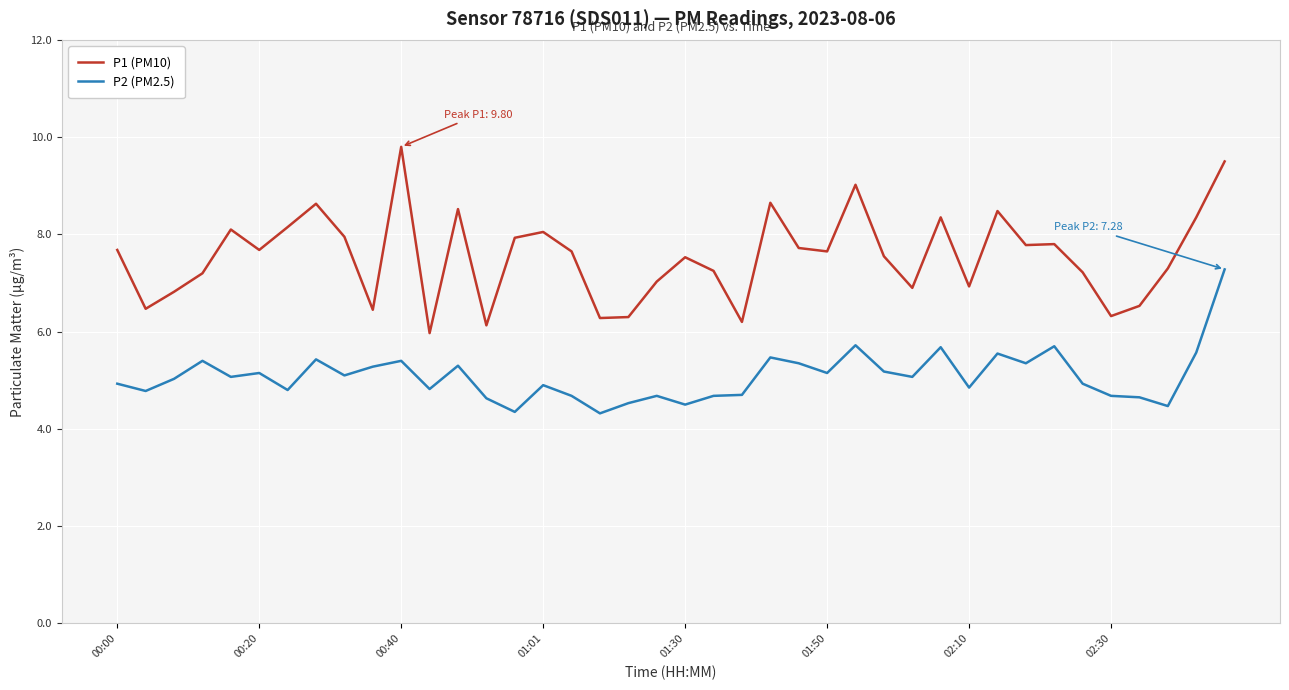

In P1 (PM10), how many points are higher than both neighbors (excluding endpoints)?

11